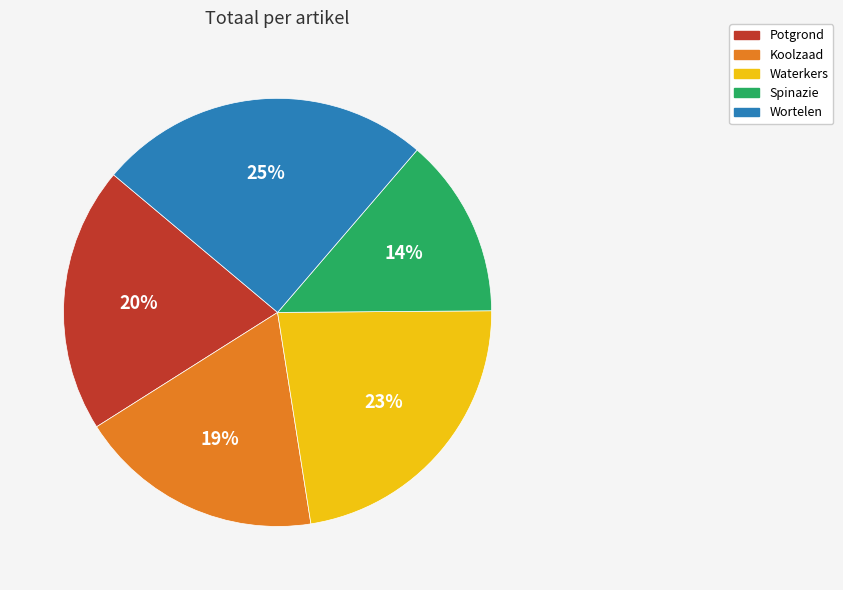

What is the largest slice in the pie chart?

Wortelen